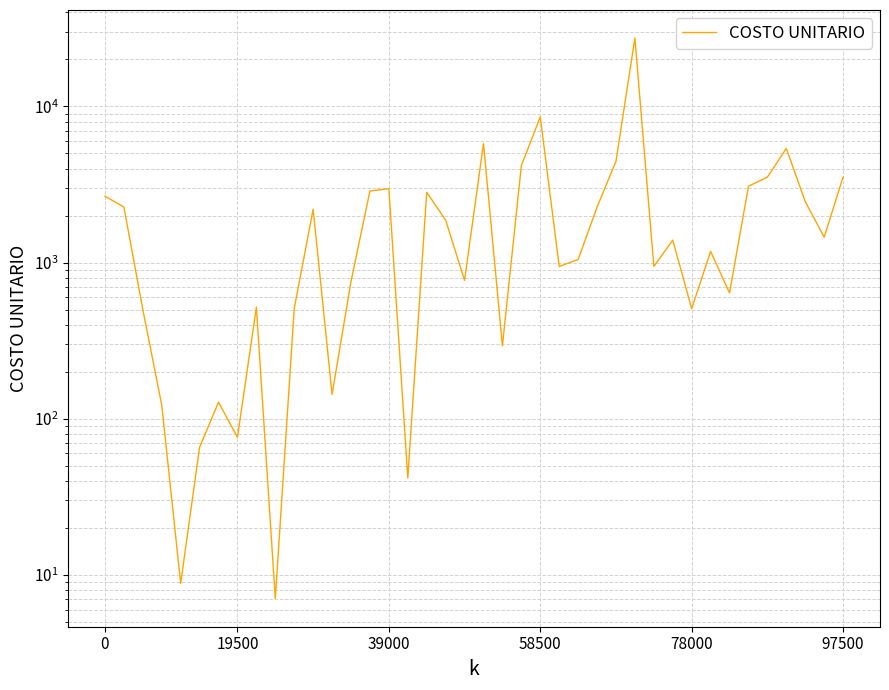

Is this an area chart (filled region under the line)?

No